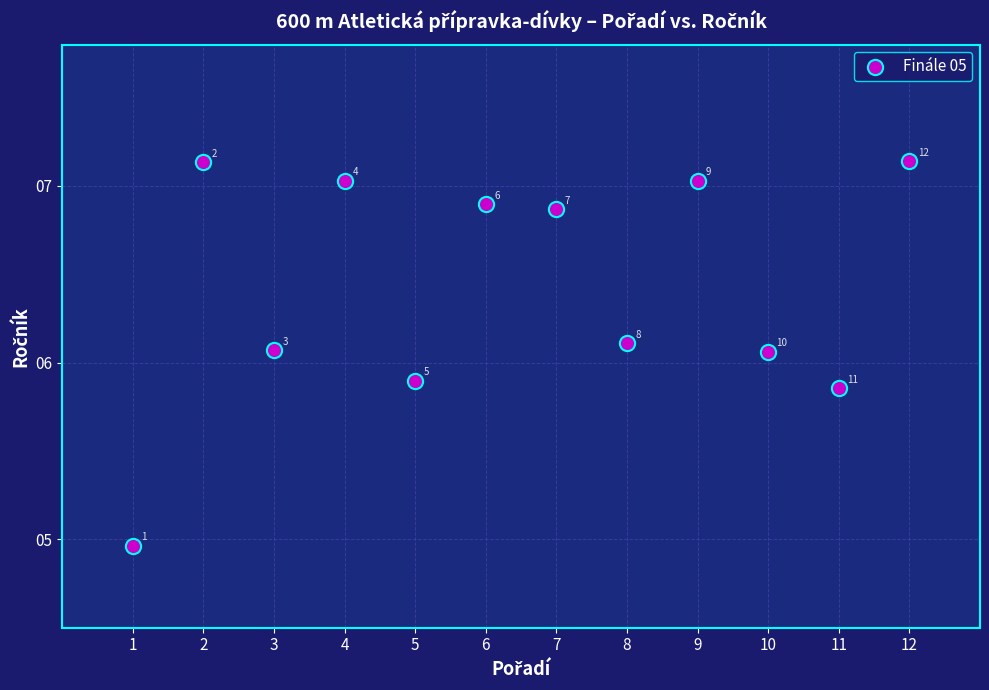

What is the range of Y values (max minus min)?

2.2